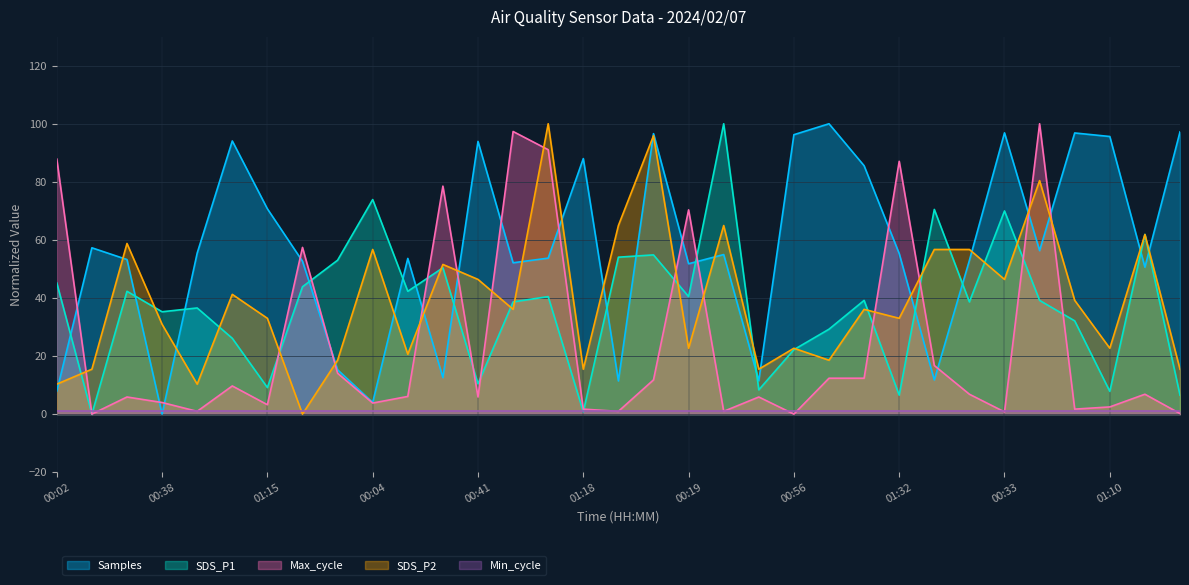

How many data points in Max_cycle are less than 6?

16